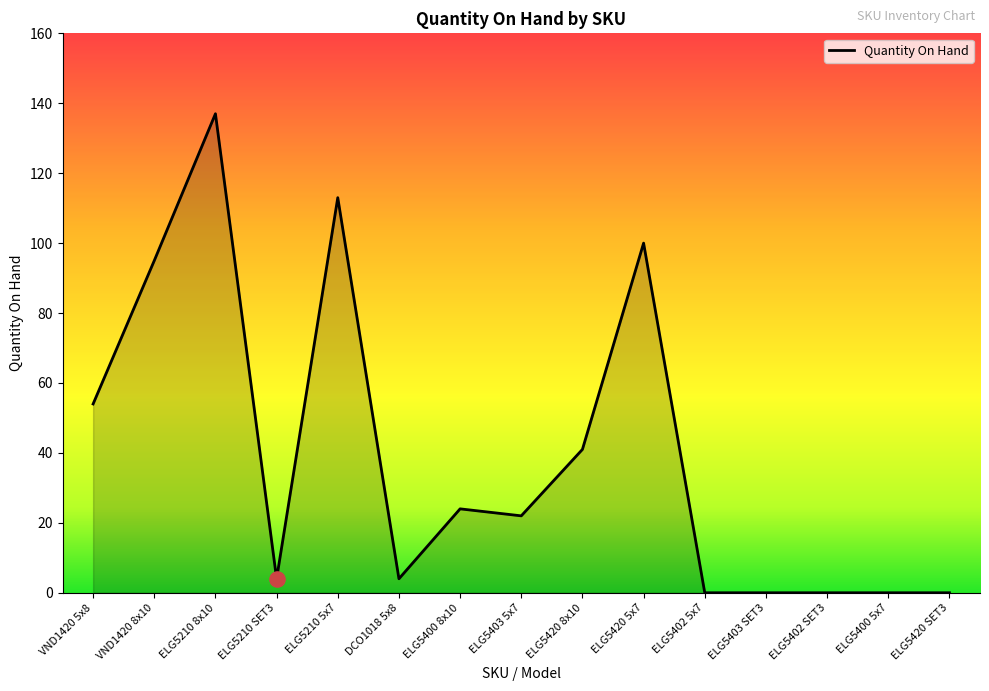

Which has a higher value, ELG5210 8x10 or ELG5403 SET3?

ELG5210 8x10